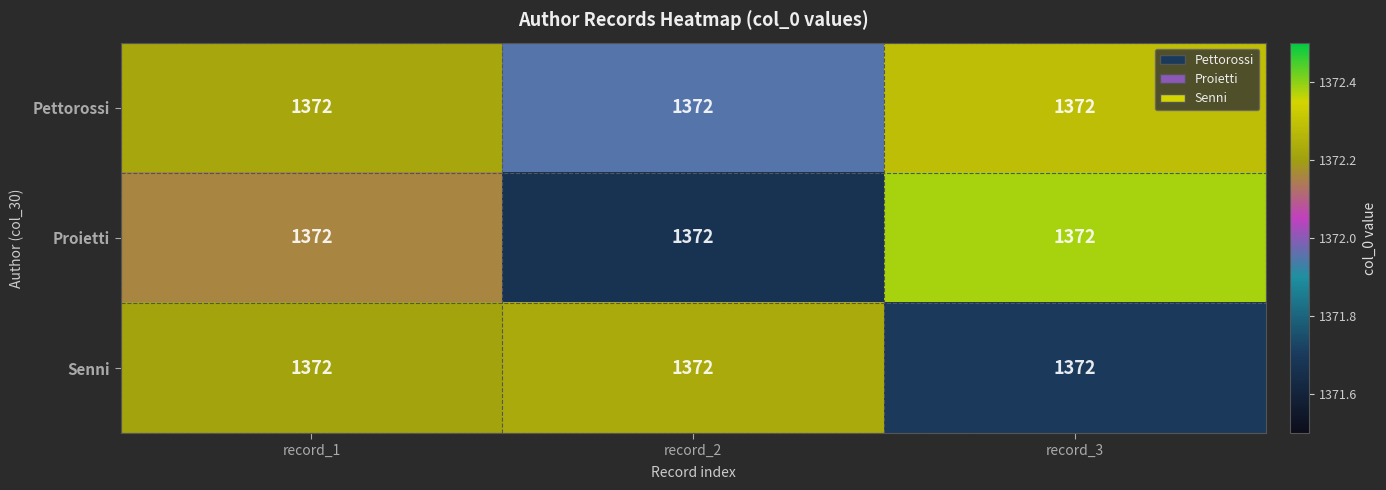

The value of Pettorossi at record_2 is 1372.0. True or false?

True